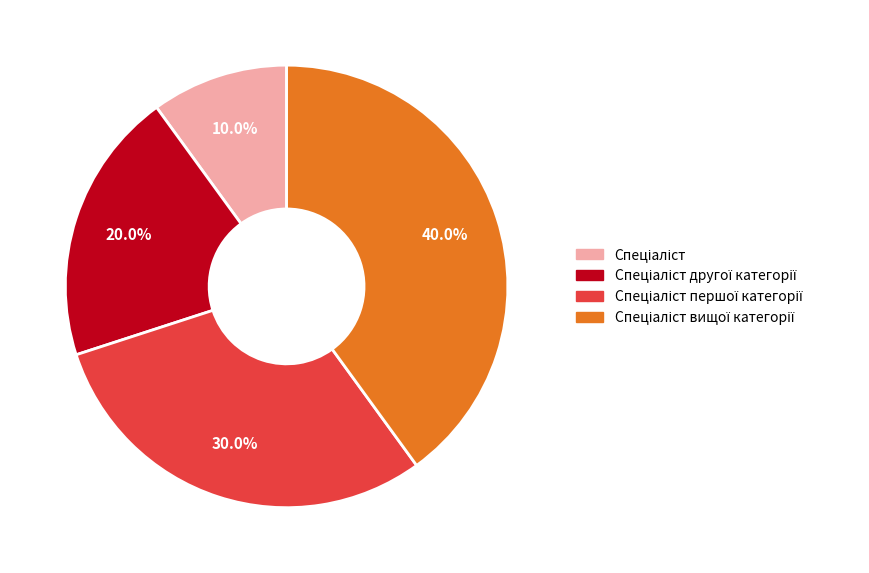

Is there any slice that represents more than half of the pie?

No